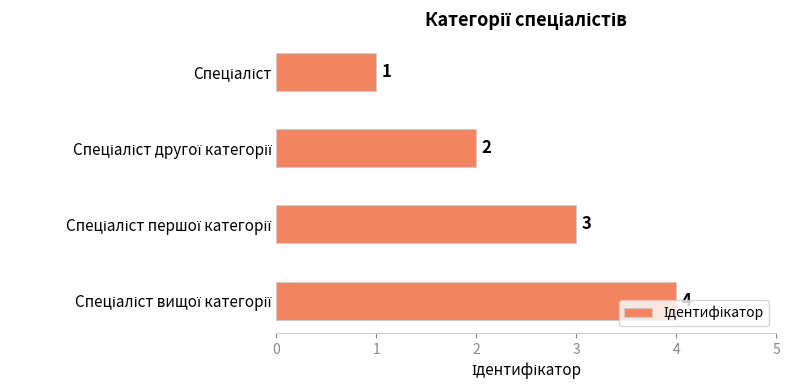

What is the difference between the maximum and minimum values?

3